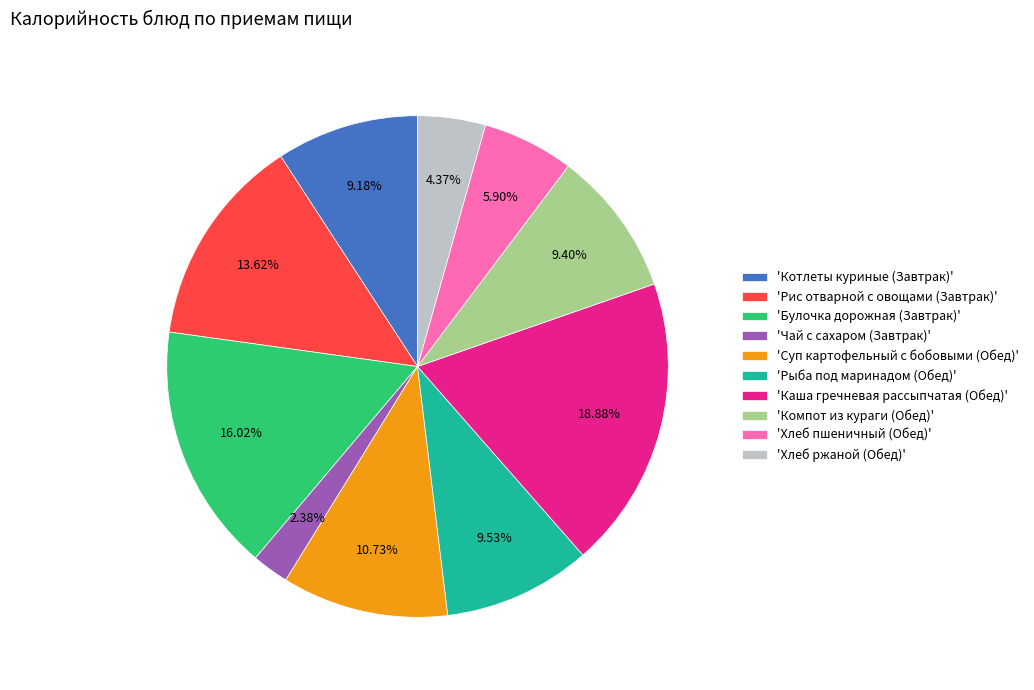

Does any single category account for the majority?

No